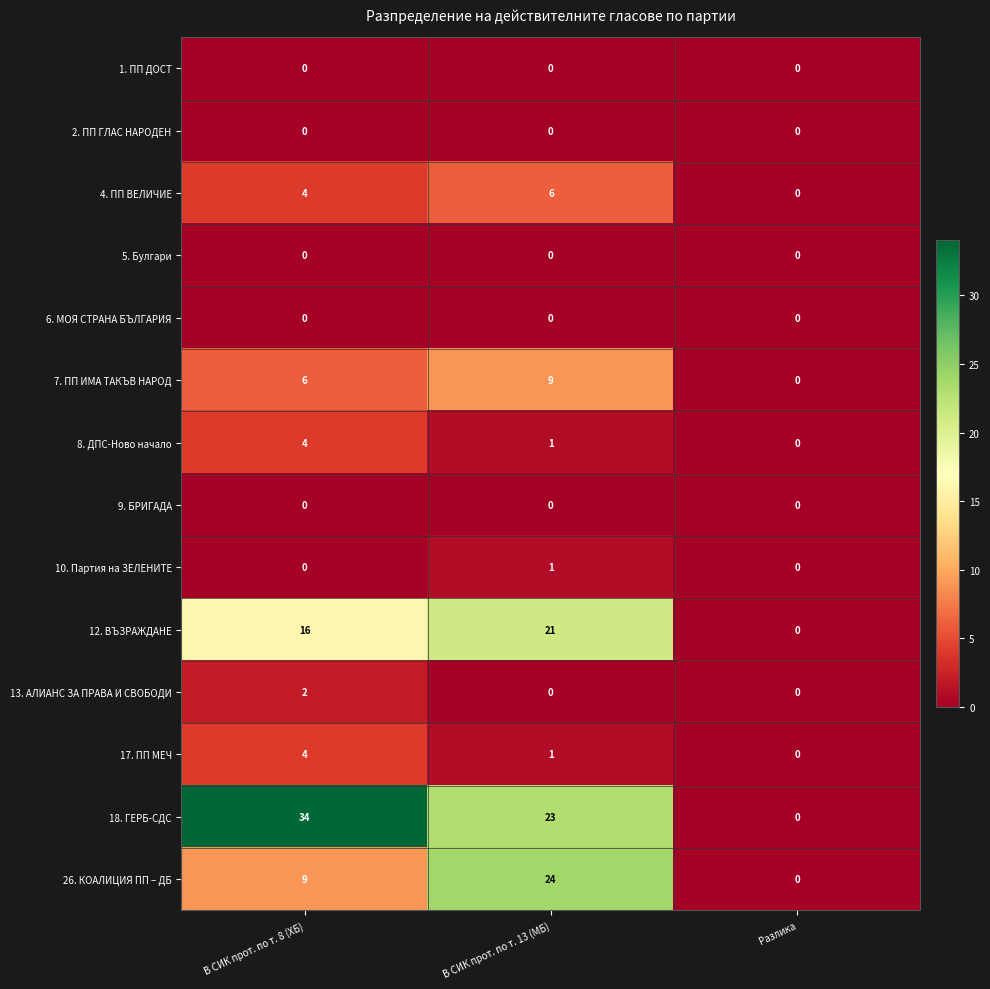

The value of 13. АЛИАНС ЗА ПРАВА И СВОБОДИ at В СИК прот. по т. 8 (ХБ) is 3. True or false?

False